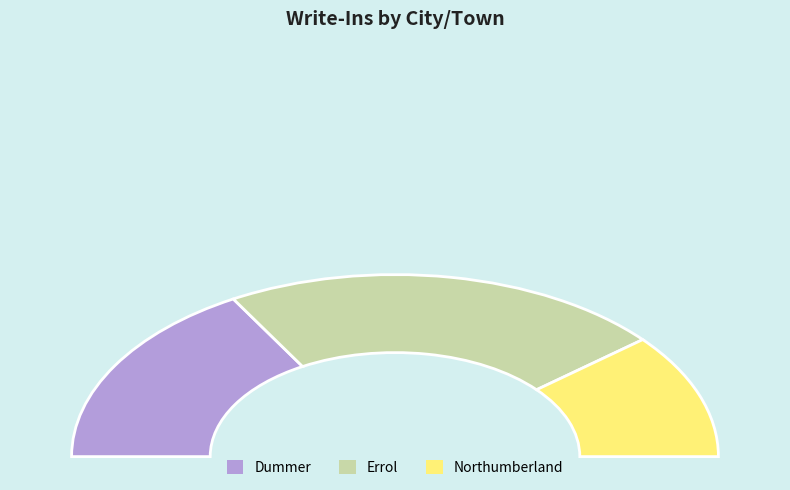

The Northumberland slice represents 36% of the pie. True or false?

False